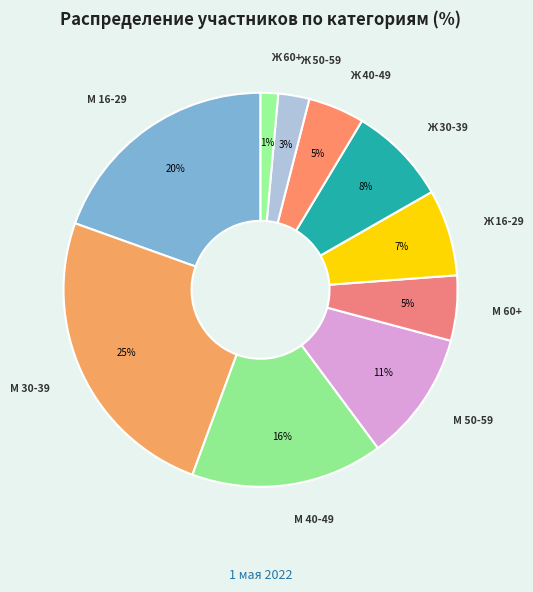

Combined, do М 50-59 and М 60+ account for over 50%?

No